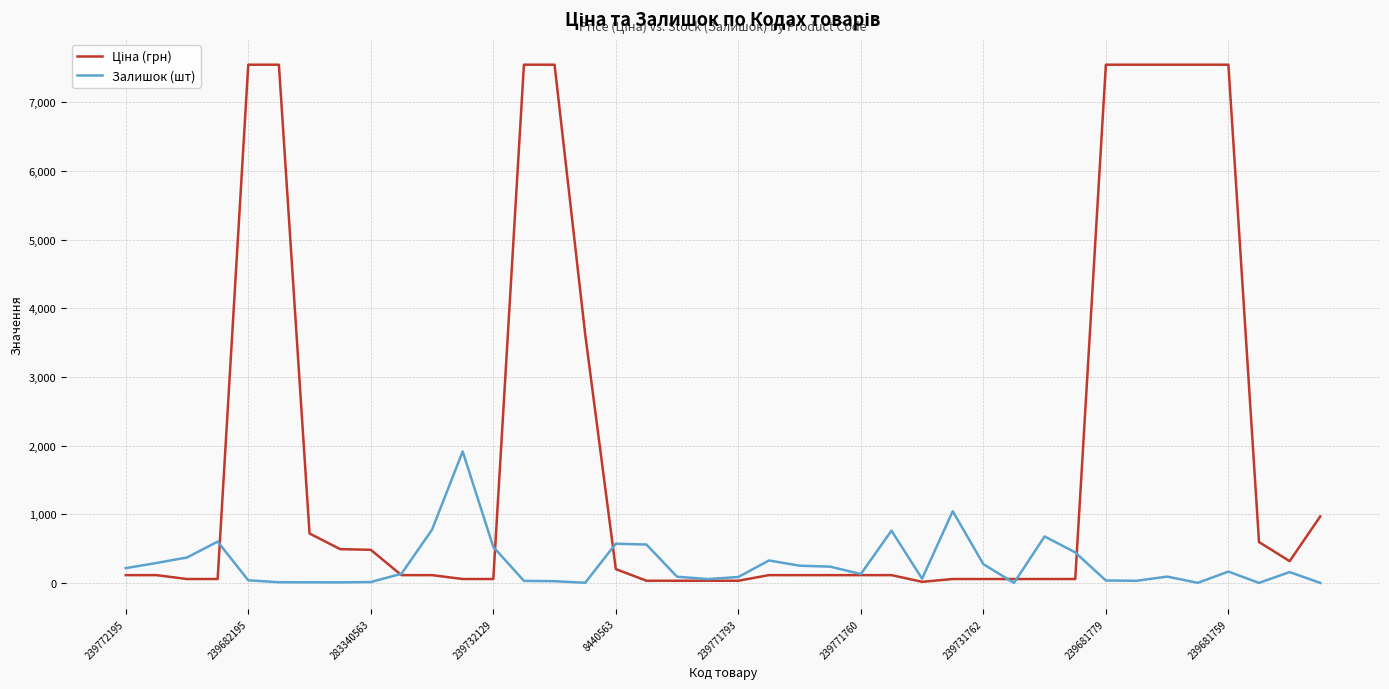

List the series in order of their overall mean, highest first.

Ціна (грн), Залишок (шт)